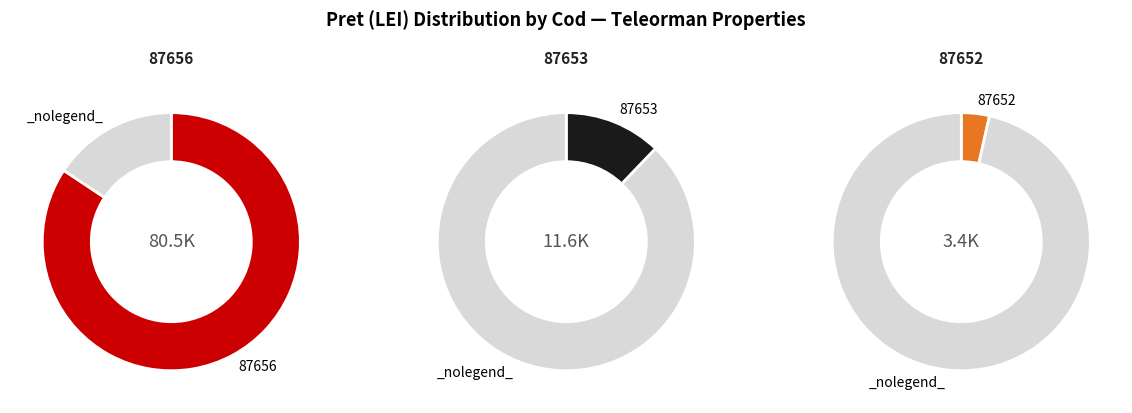

Which slice is the largest?

87656